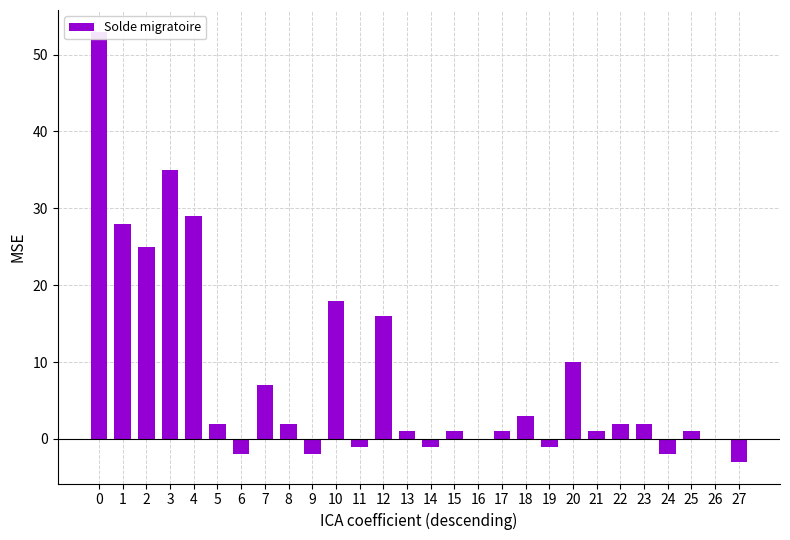

List the labels in order of value, largest first.

0, 3, 4, 1, 2, 10, 12, 20, 7, 18, 5, 8, 22, 23, 13, 15, 17, 21, 25, 16, 26, 11, 14, 19, 6, 9, 24, 27